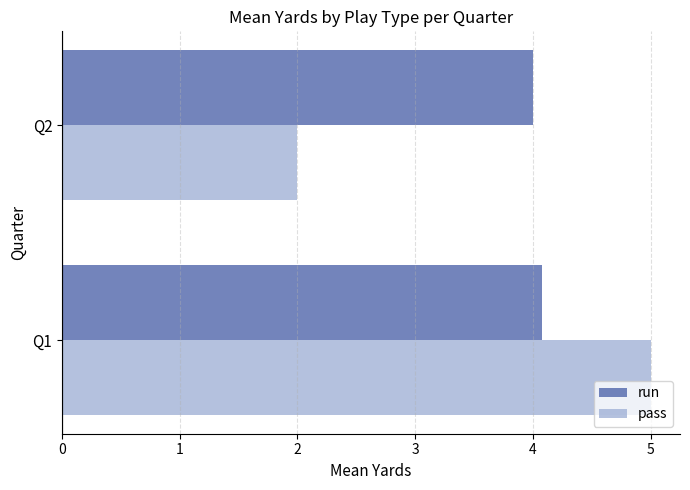

Is the value of pass at Q2 greater than the value of run at Q1?

No